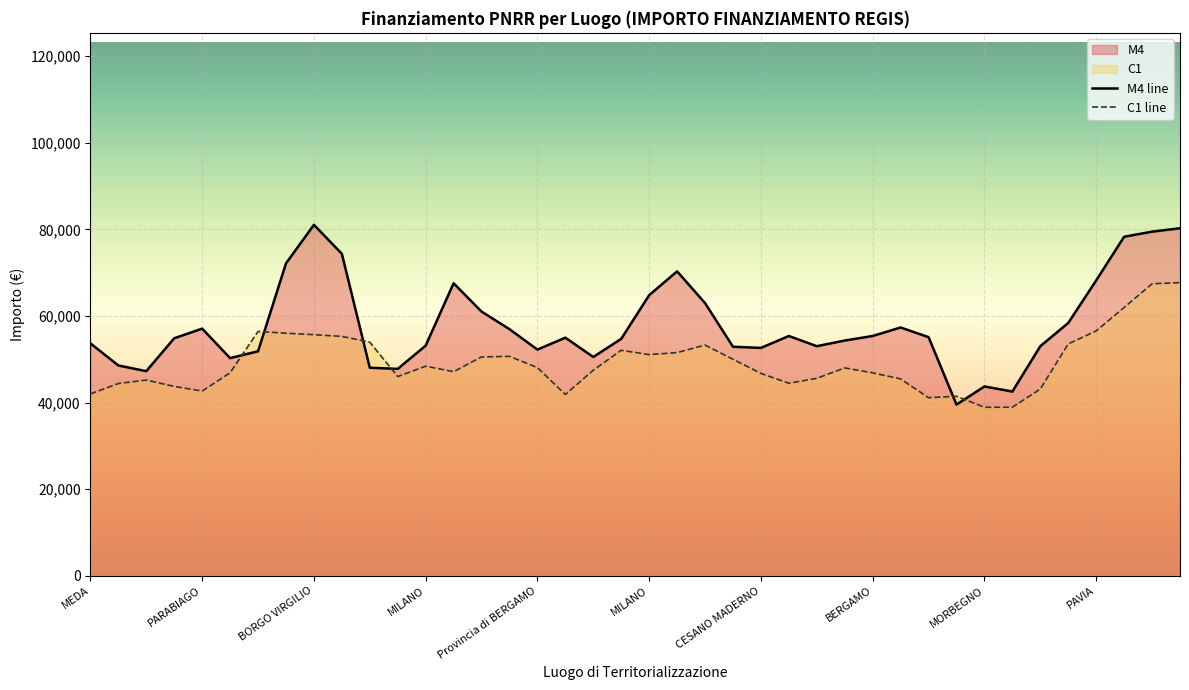

What is the difference between the M4 line values at 32 and 38?

35745.2